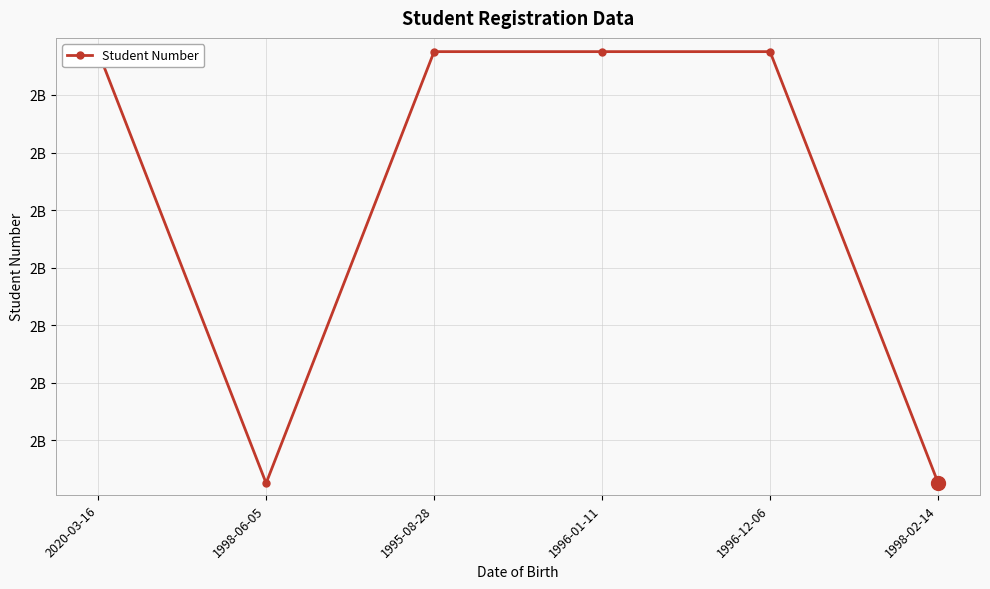

What is the change in value from 2020-03-16 to 1996-12-06?

-2071